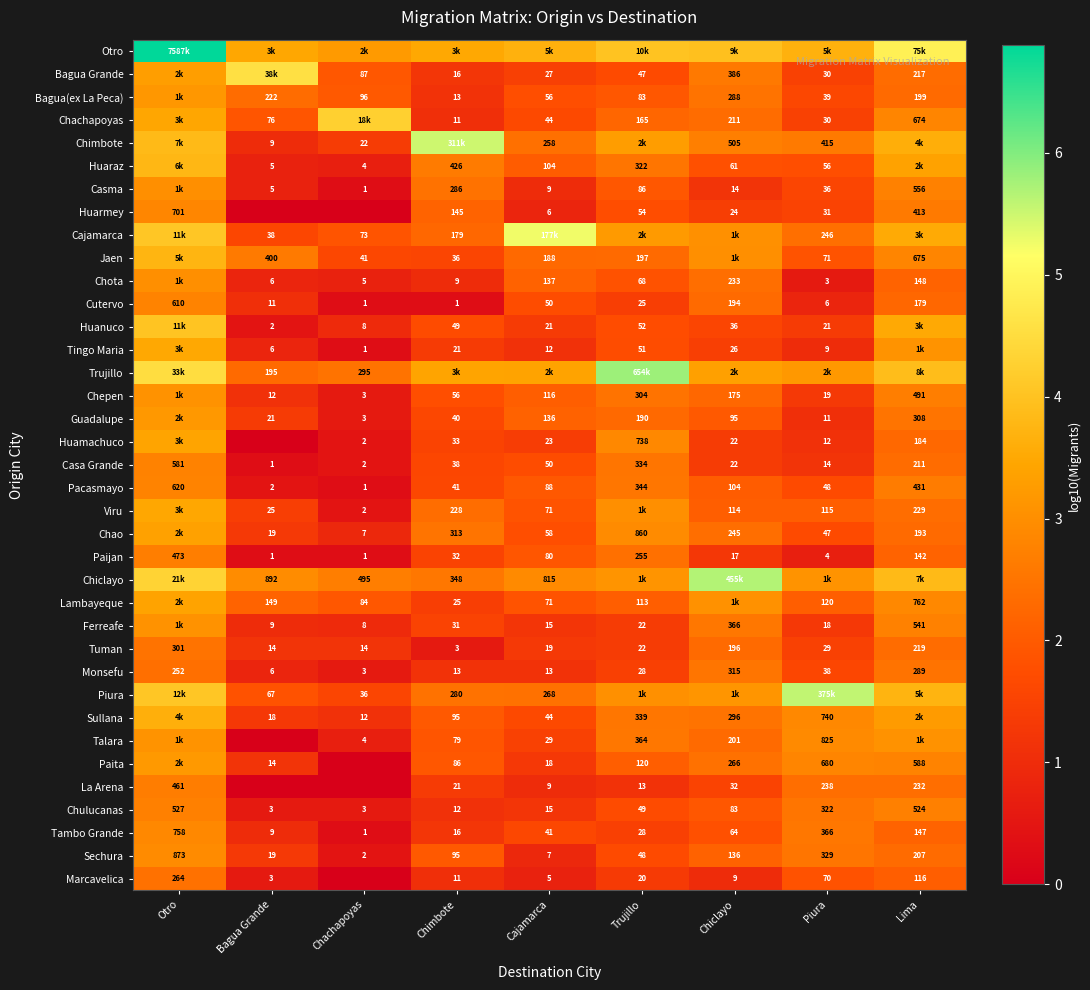

Rank the categories by Sechura value from lowest to highest.

Chachapoyas, Cajamarca, Bagua Grande, Trujillo, Chimbote, Chiclayo, Lima, Piura, Otro